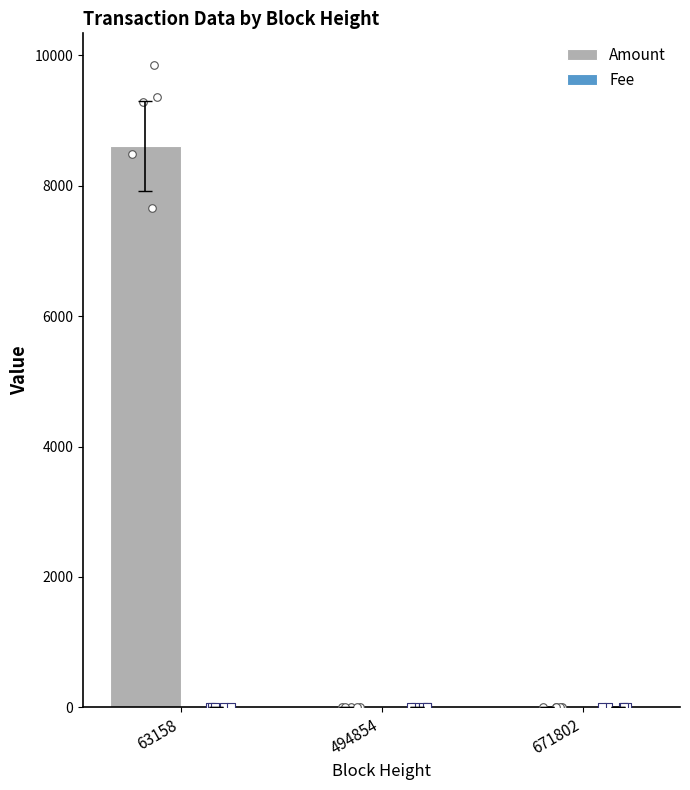

Which series has the largest total across all categories?

Amount